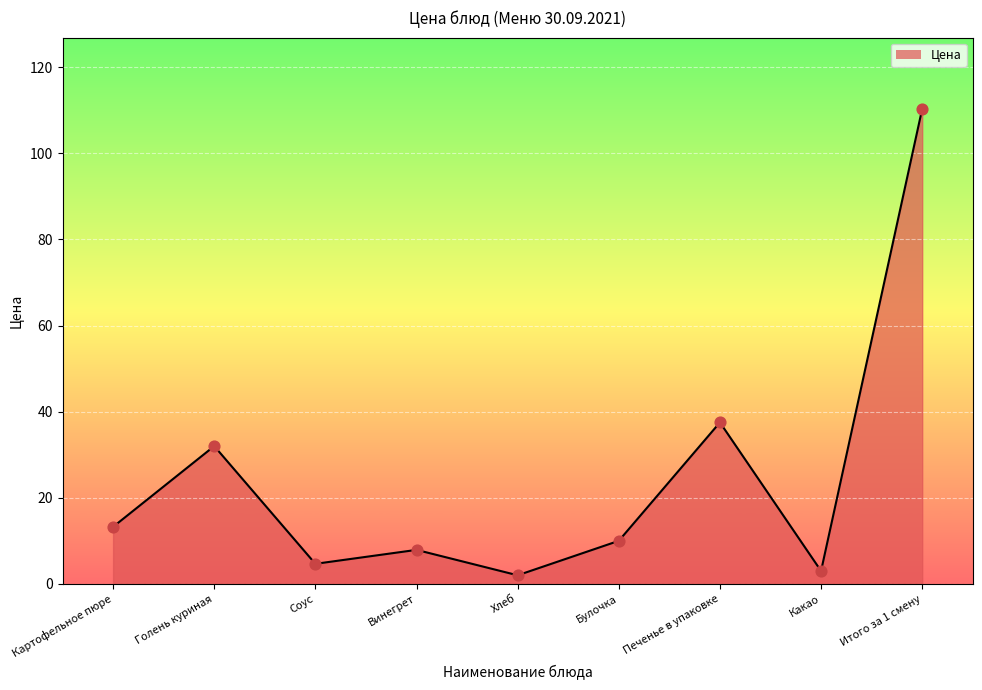

What is the change in value from Булочка to Печенье в упаковке?

+27.5